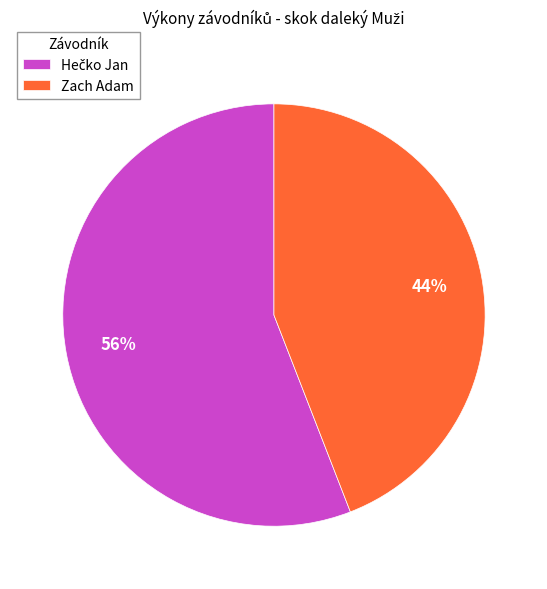

What percentage is the Zach Adam slice, to the nearest percent?

44%